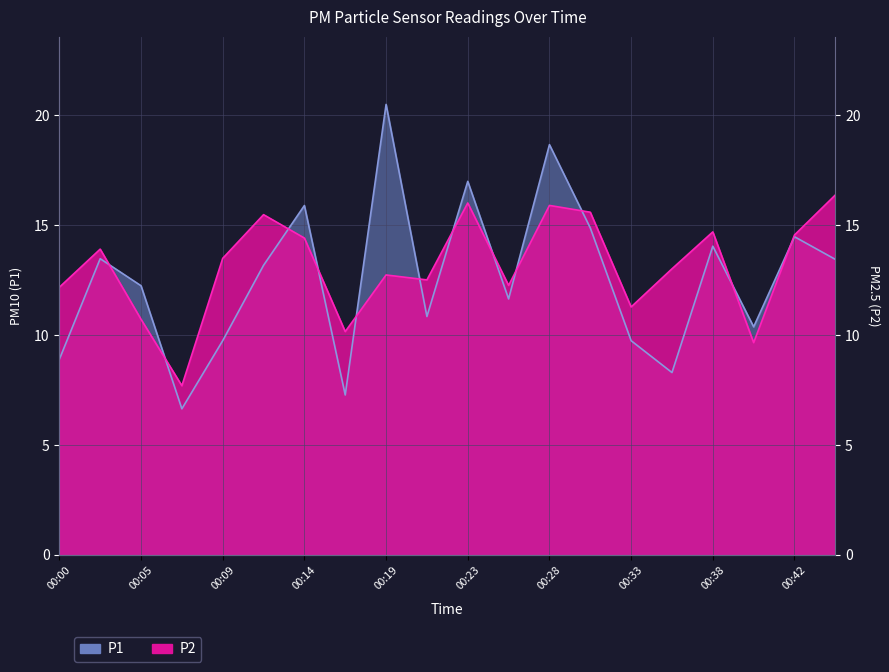

Between 00:35 and 00:40, which is larger?

00:40